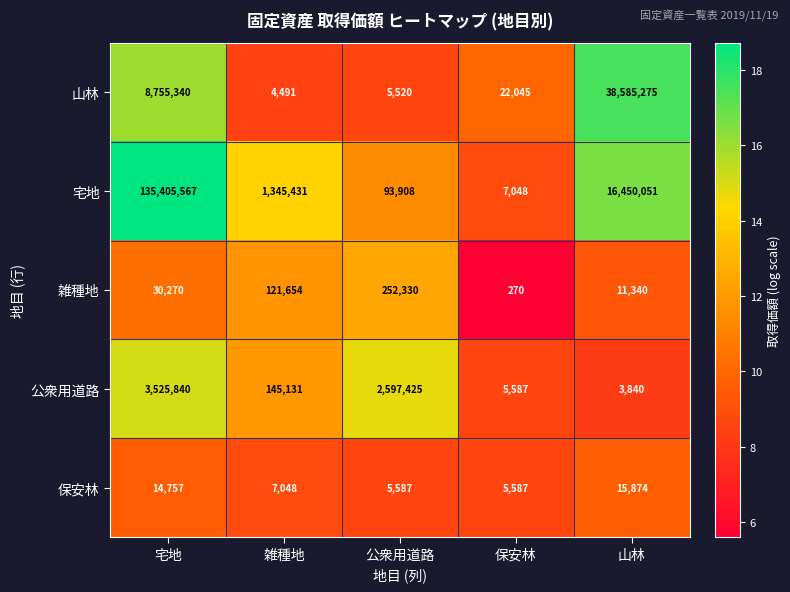

What is the average value of the 公衆用道路 series?

1255565